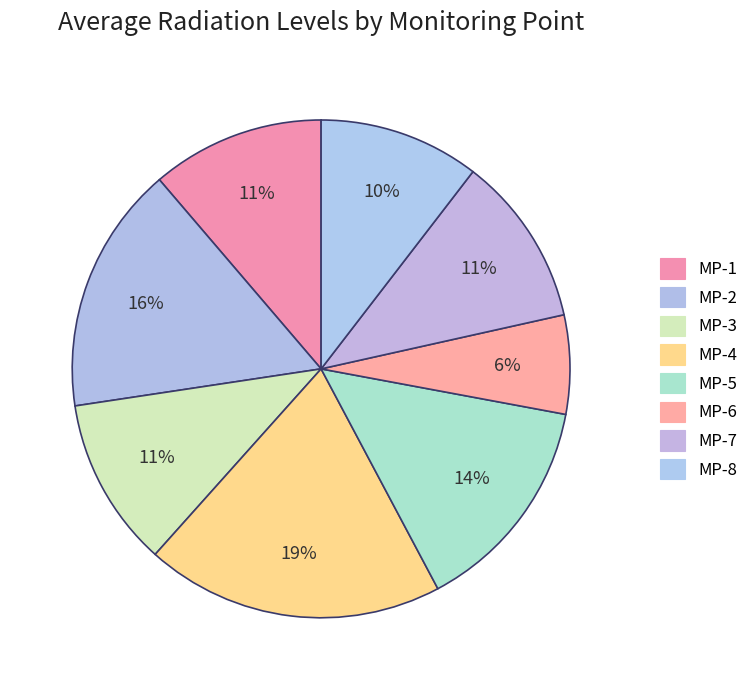

Which slice is the smallest?

MP-6